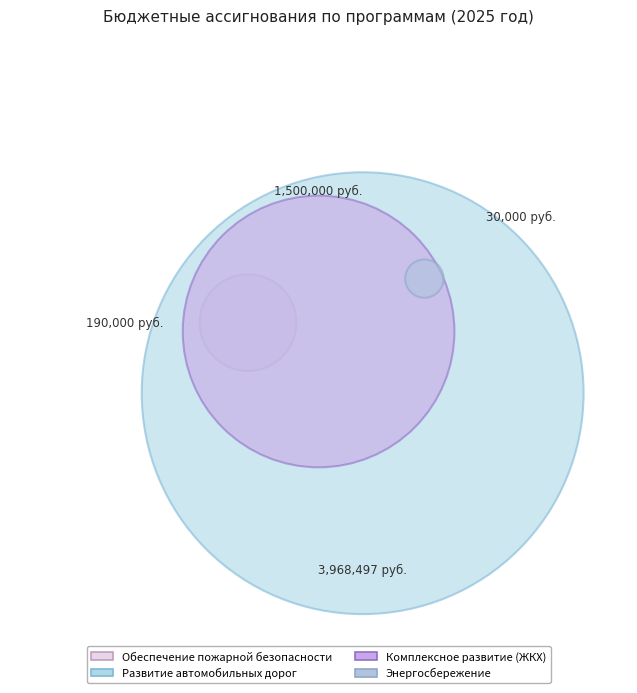

What percentage do Энергосбережение and Обеспечение пожарной безопасности together represent?

3.9%